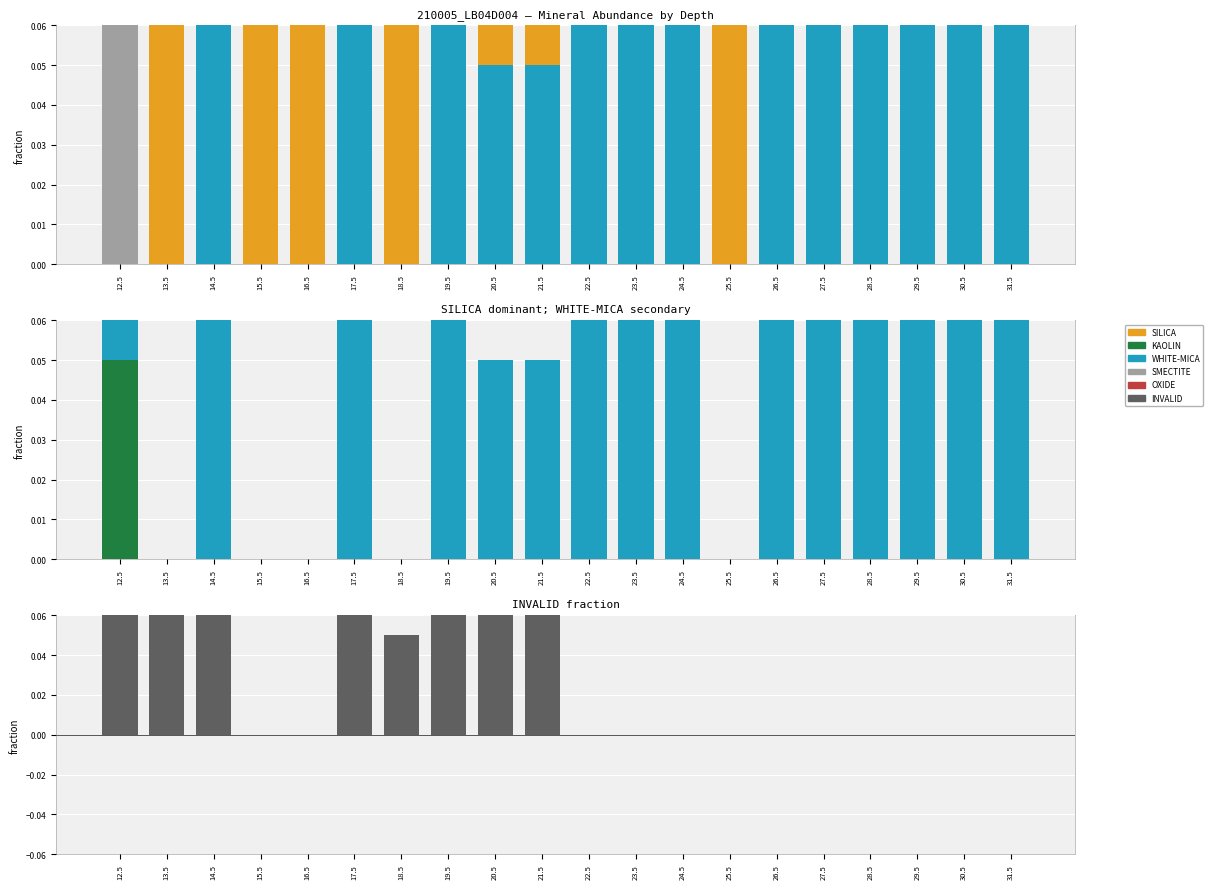

What is the spread (max minus min) of values at 23.5?

0.8